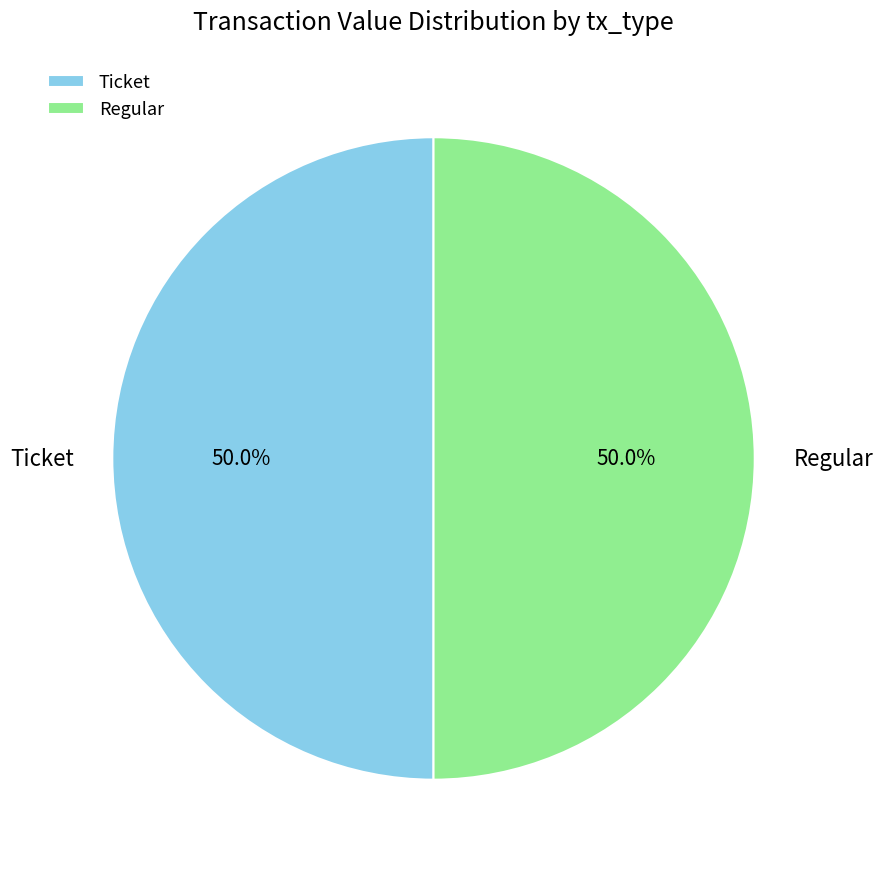

What is the ratio of the value at Regular to the value at Ticket?

1.0